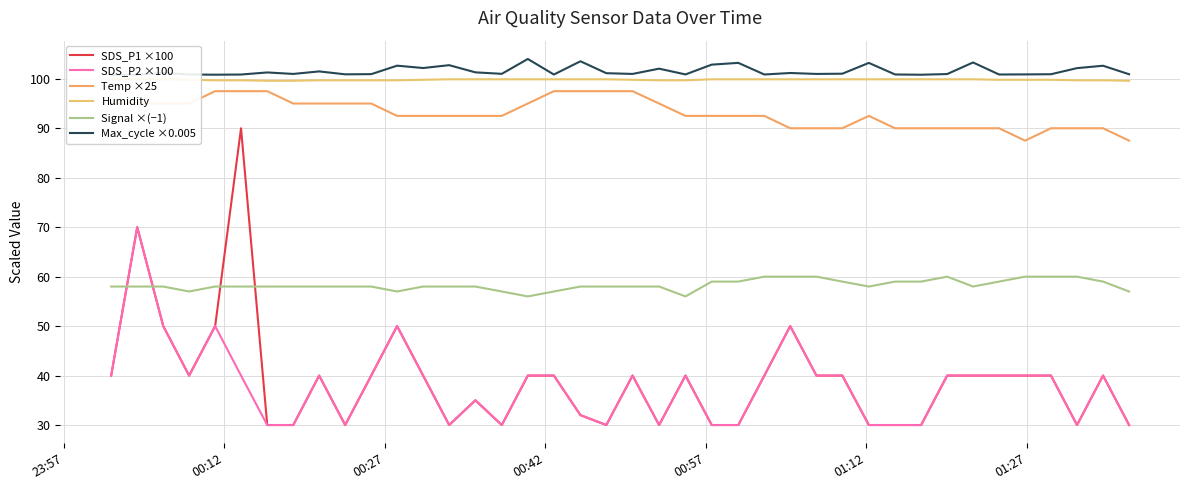

True or false: Max_cycle ×0.005 and Humidity cross at least once.

False